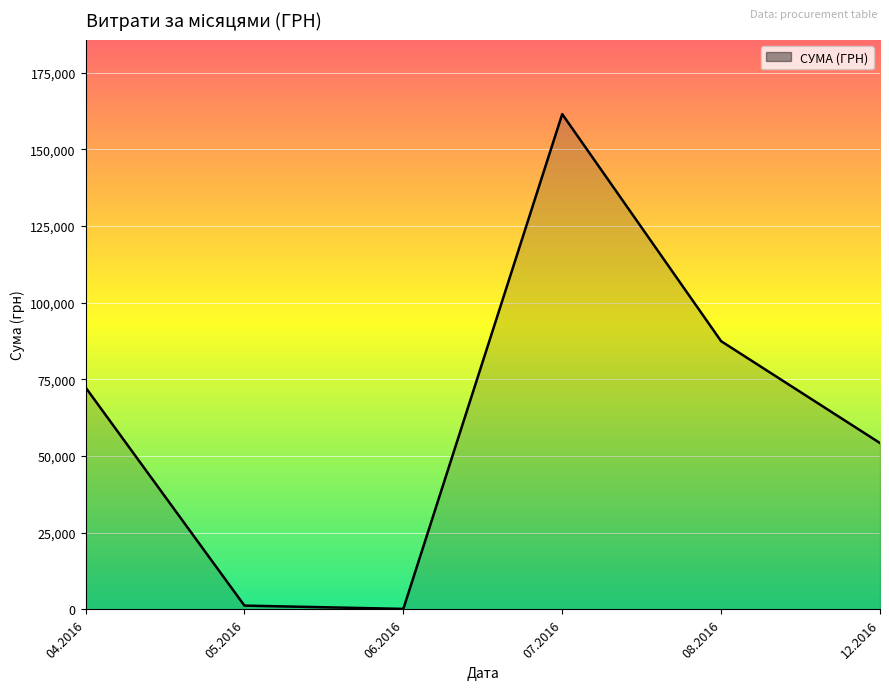

How many interior local peaks (higher than both neighbors) does the data have?

1